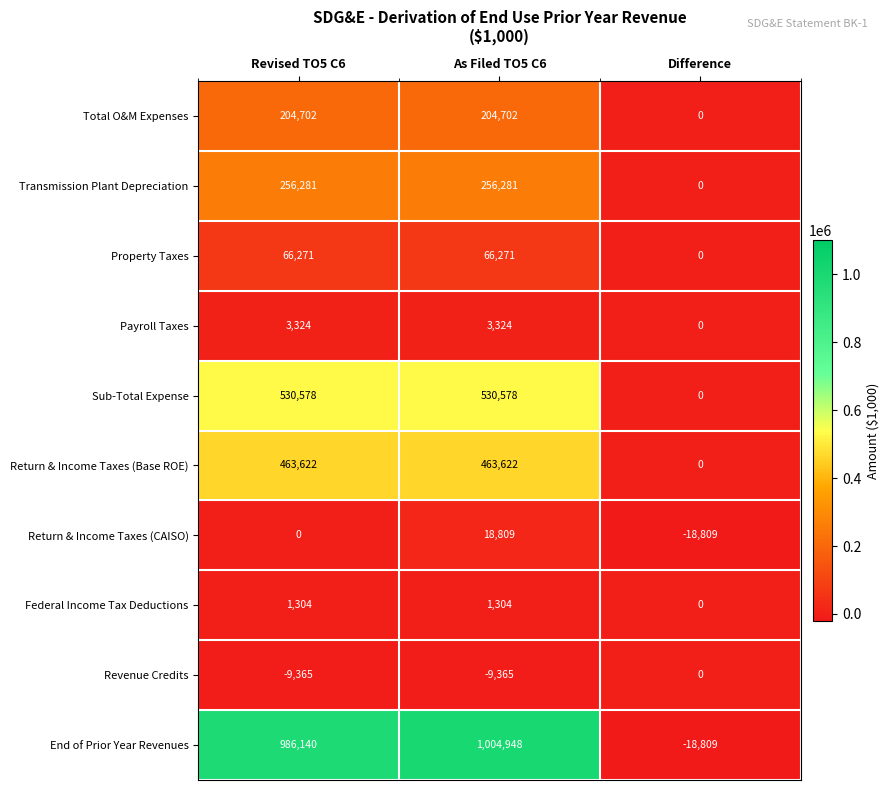

At which category does the chart reach its minimum across all series?

Difference